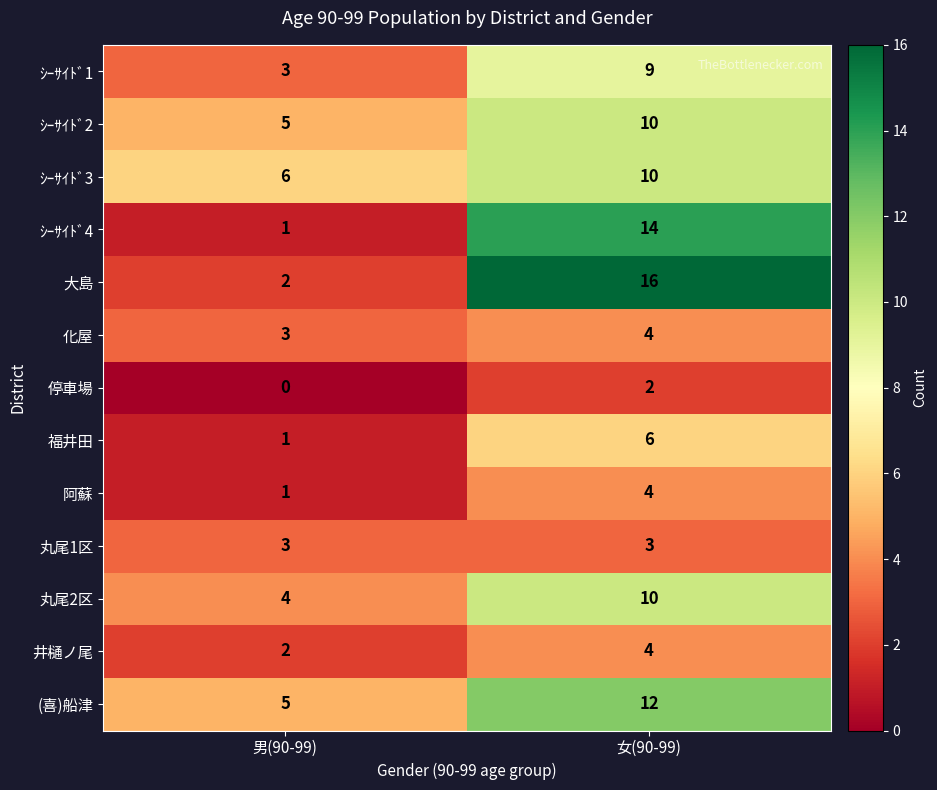

What is the spread (max minus min) of values at 女(90-99)?

14